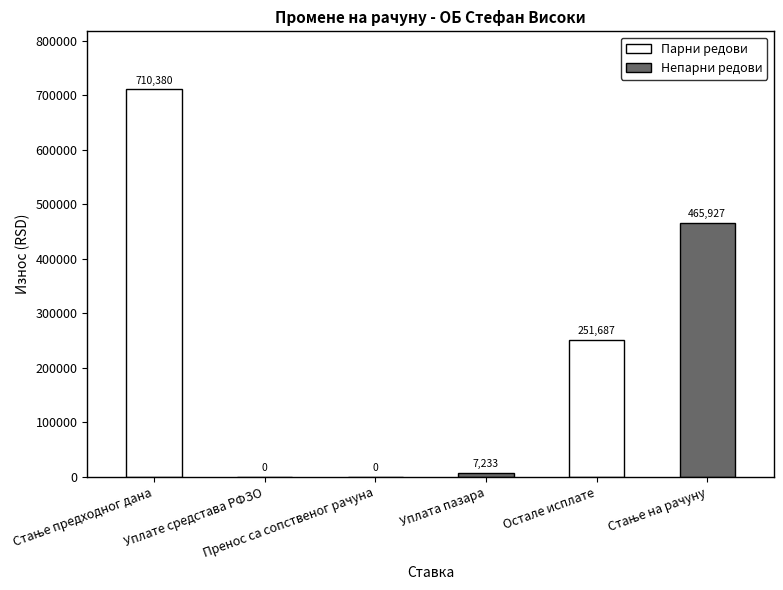

What is the sum of all values?

1435227.0